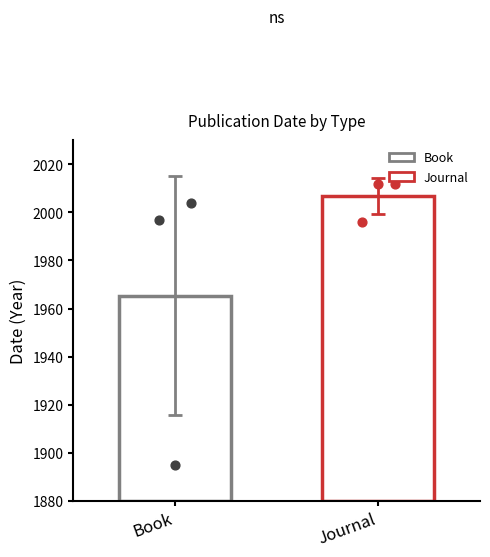

Which series reaches the minimum Y coordinate?

Book